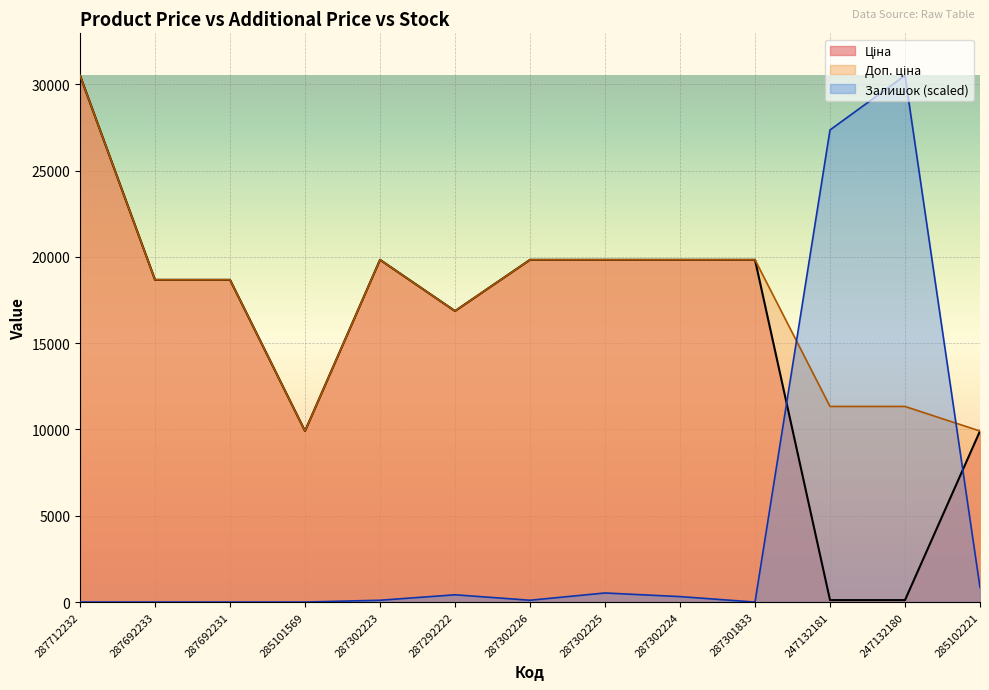

At which category is the sum across all series the highest?

287712232